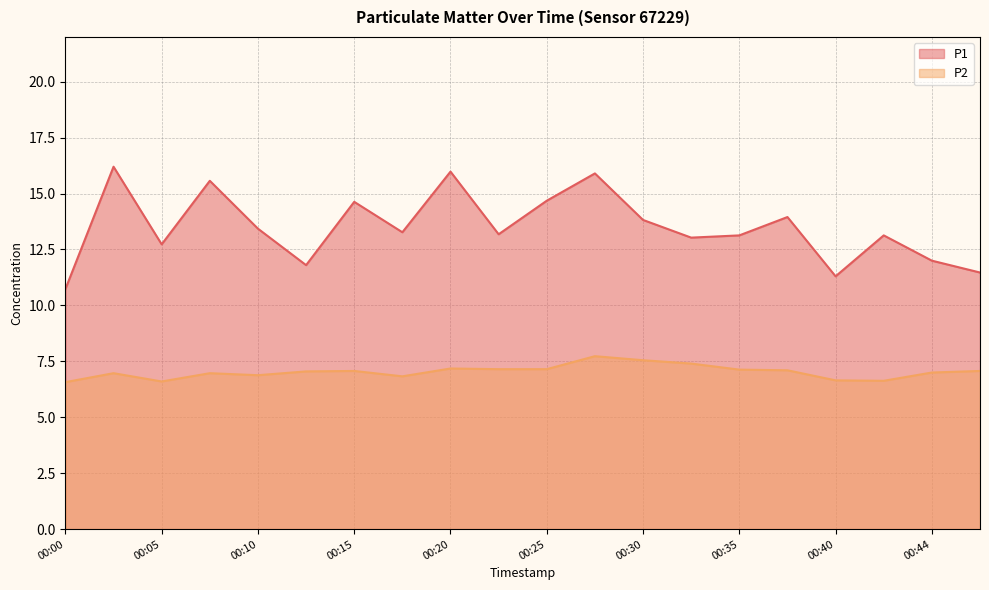

List the series in order of their overall mean, highest first.

P1, P2